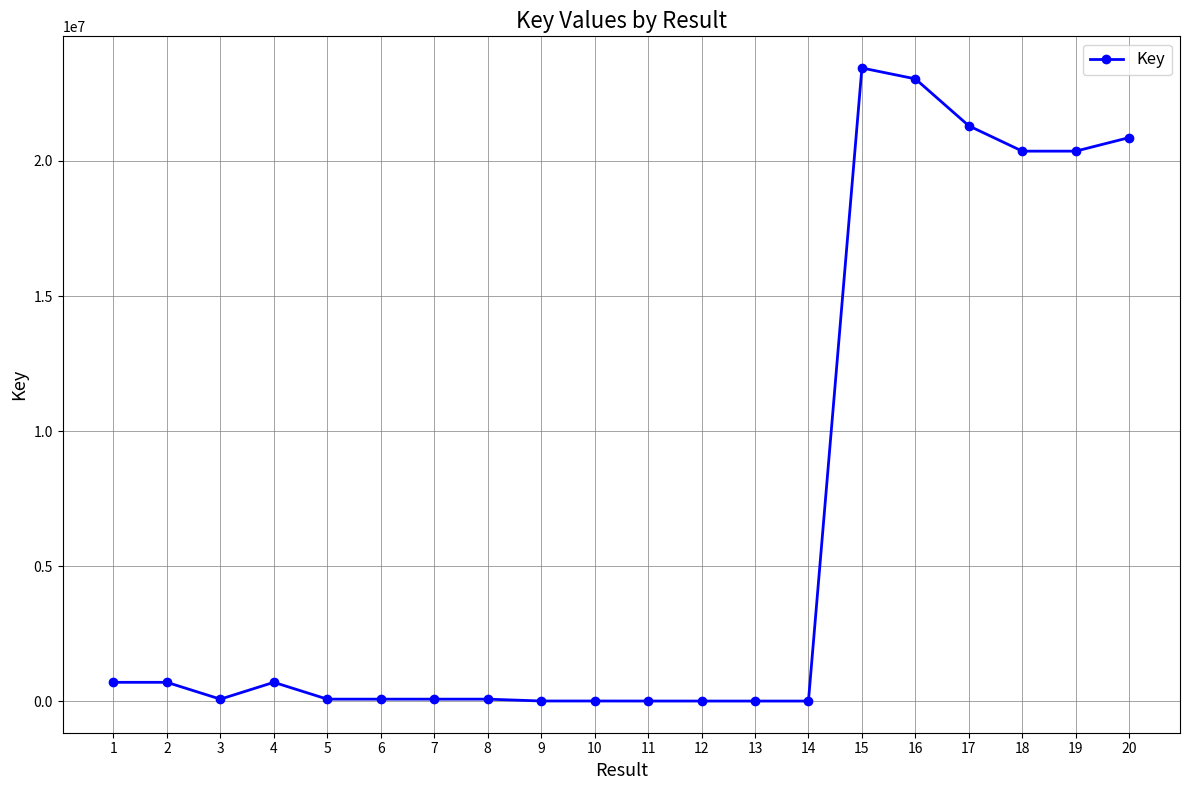

Which has a higher value, 16 or 15?

15